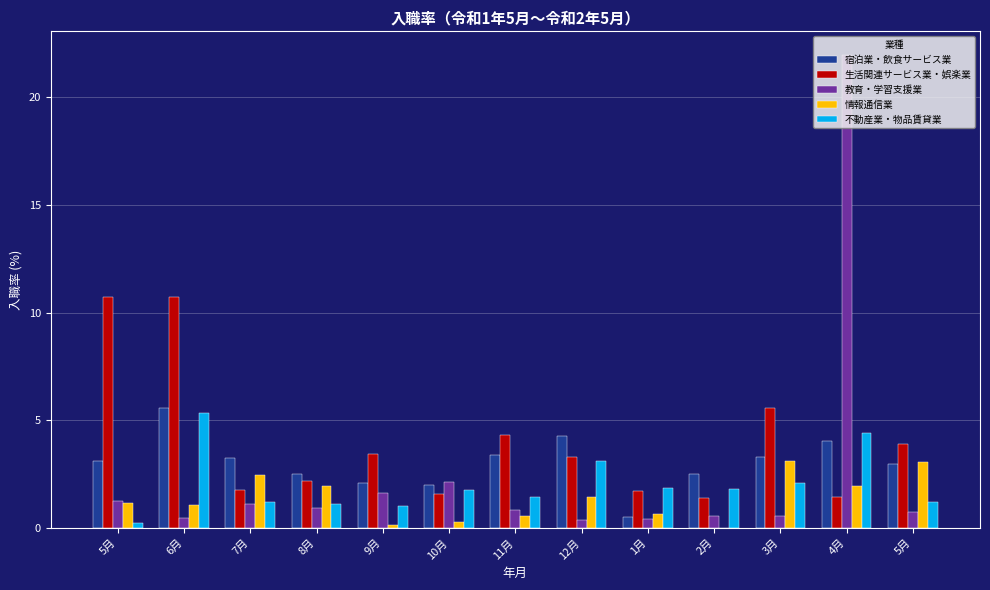

The value of 情報通信業 at 8月 is 3.1. True or false?

False